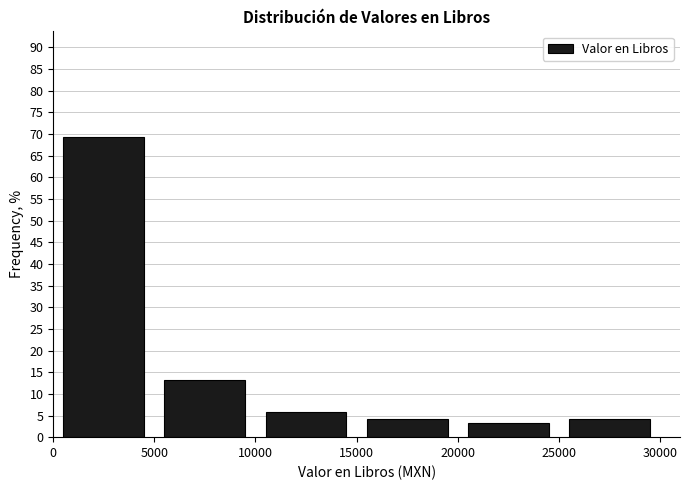

Over which range of the x-axis is the bar tallest?

0 to 5000